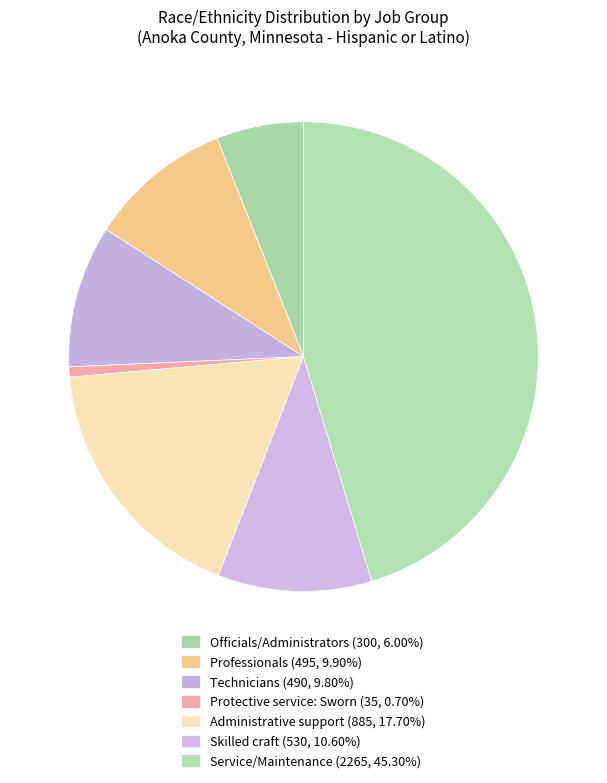

How many segments does this pie chart have?

7